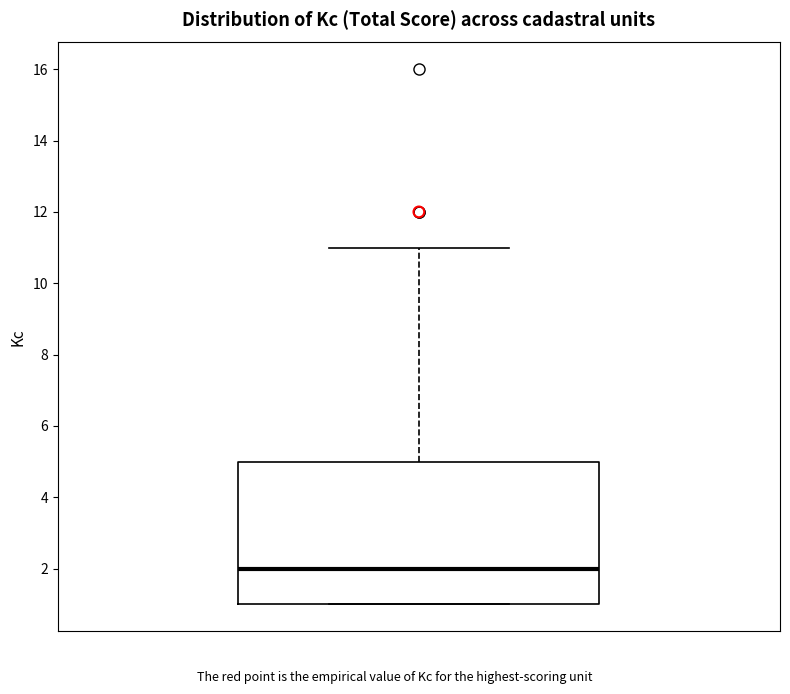

Transcribe this box plot: give where the median line is, the range the box spans, and where the two whiskers end, as read against the y-axis. The values are not printed on the chart, so give them approximately, as read against the axis.

median 2, box 1 to 5, whiskers 1 to 11